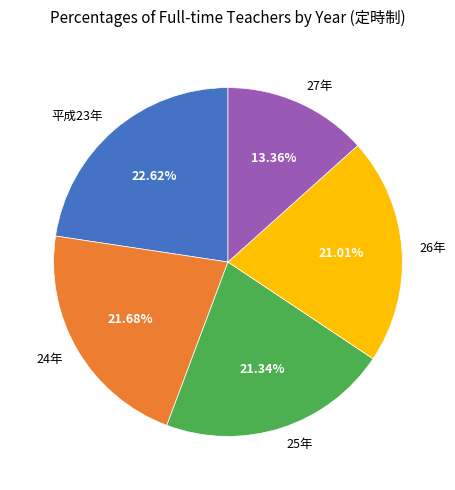

To the nearest percent, what percentage of the pie is 24年?

22%